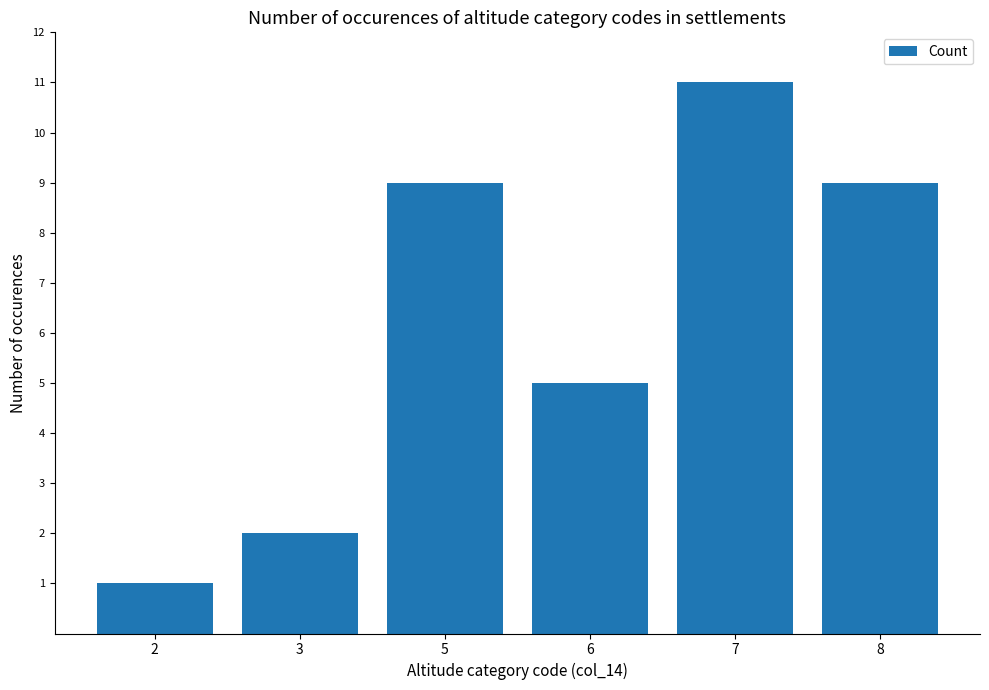

What is the ratio of the value at 7 to the value at 8?

1.2